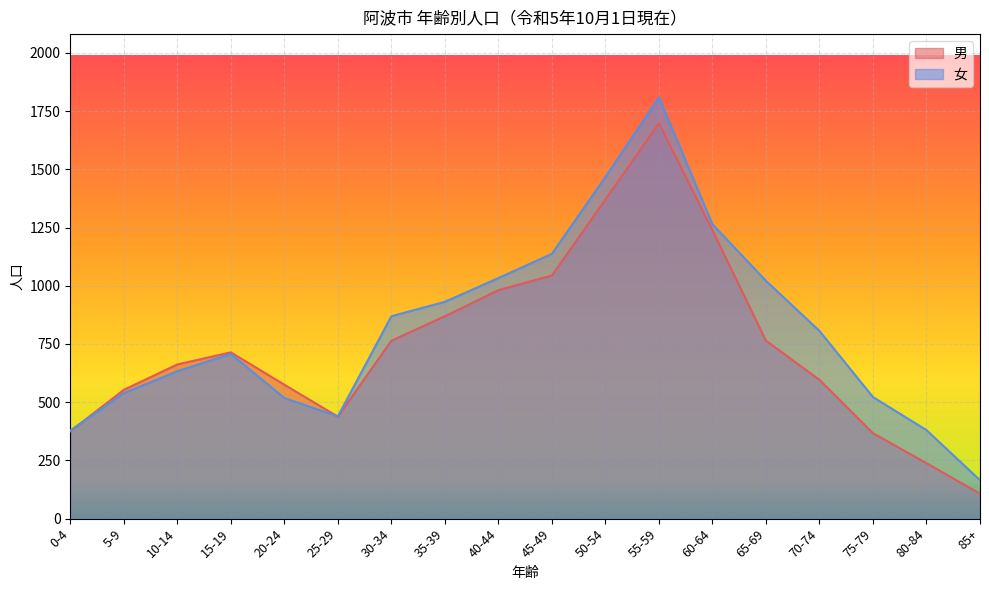

What is the lowest value of the 男 series?

107